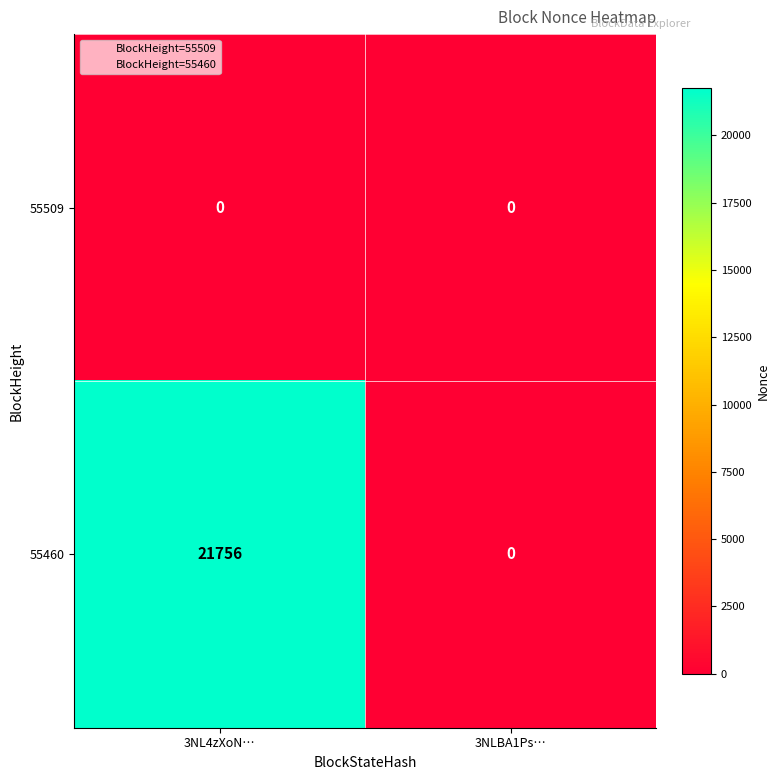

Between 3NL4zXoN… and 3NLBA1Ps…, which series saw the biggest shift?

55460